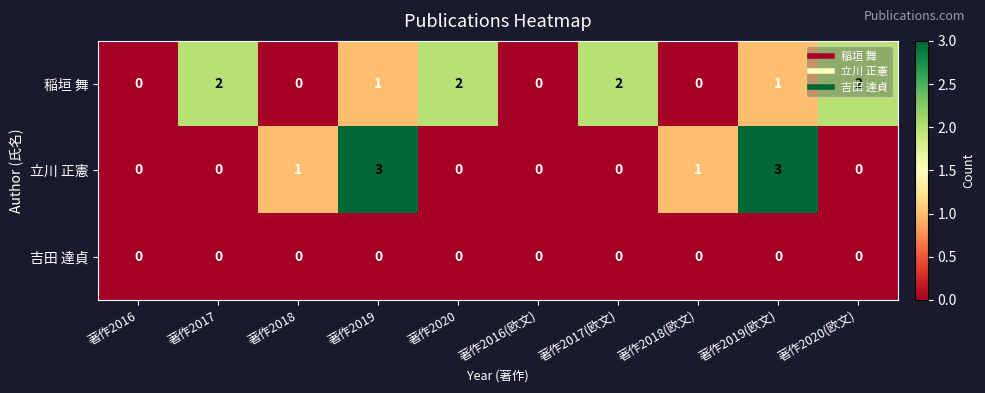

What is the spread (max minus min) of values at 著作2018?

1